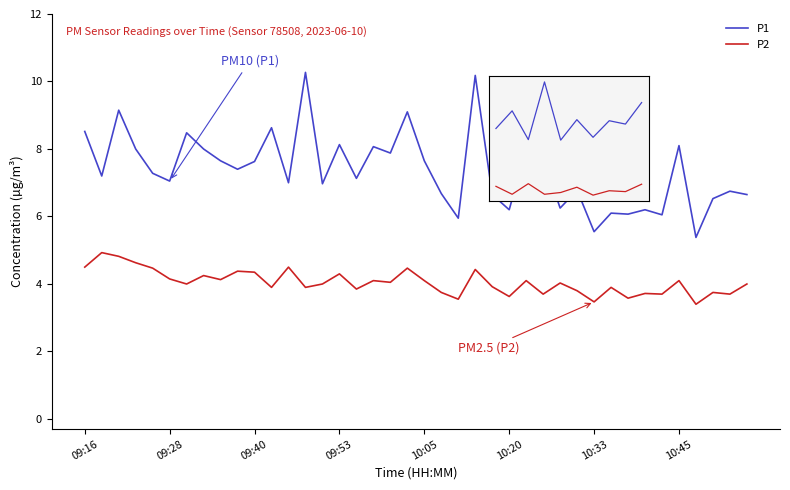

Which series has the widest spread of values?

P1